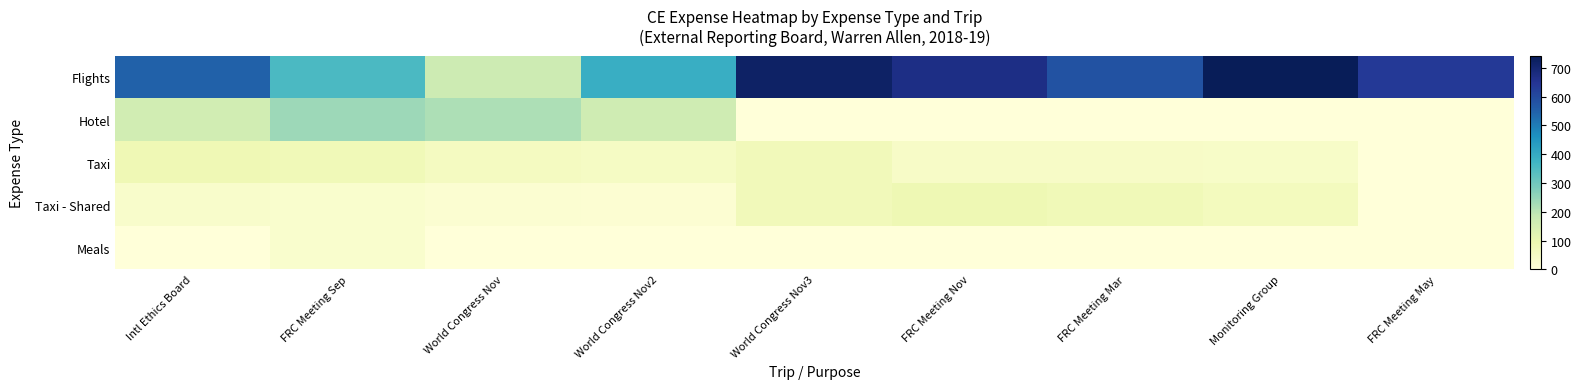

Between World Congress Nov3 and FRC Meeting May, which is larger?

World Congress Nov3